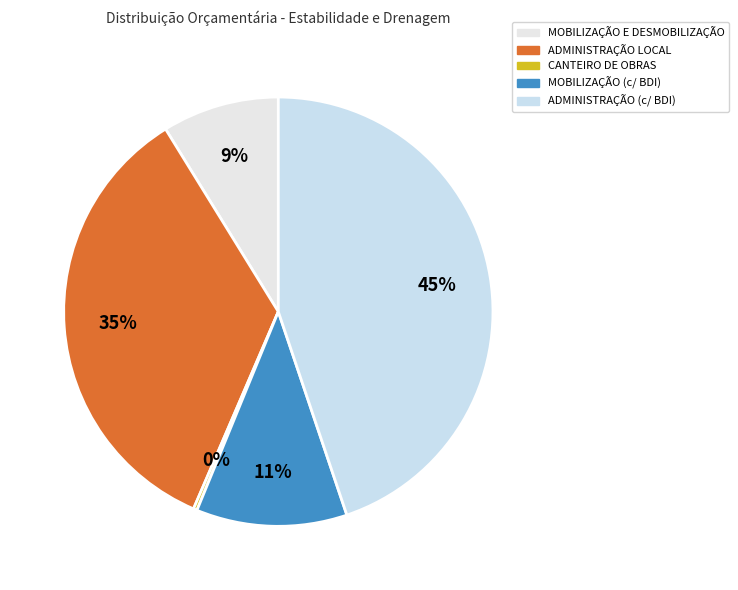

Is the sum of ADMINISTRAÇÃO (c/ BDI) and CANTEIRO DE OBRAS greater than half?

No